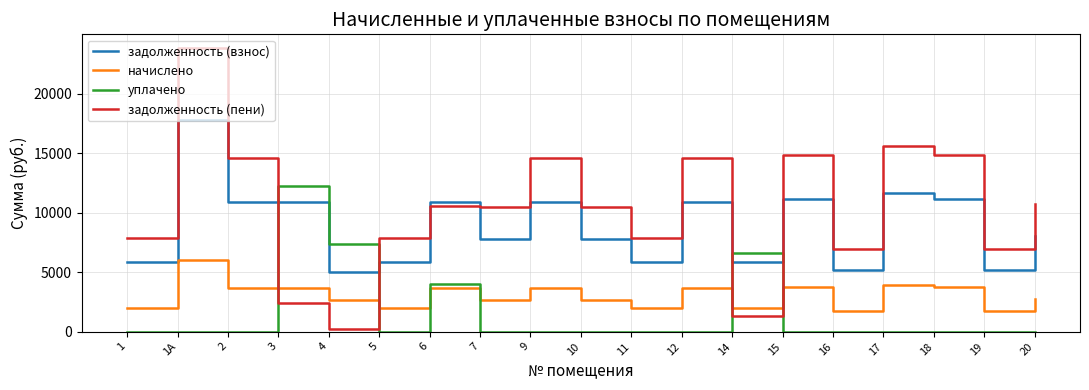

Read the начислено value at 14.

1982.9